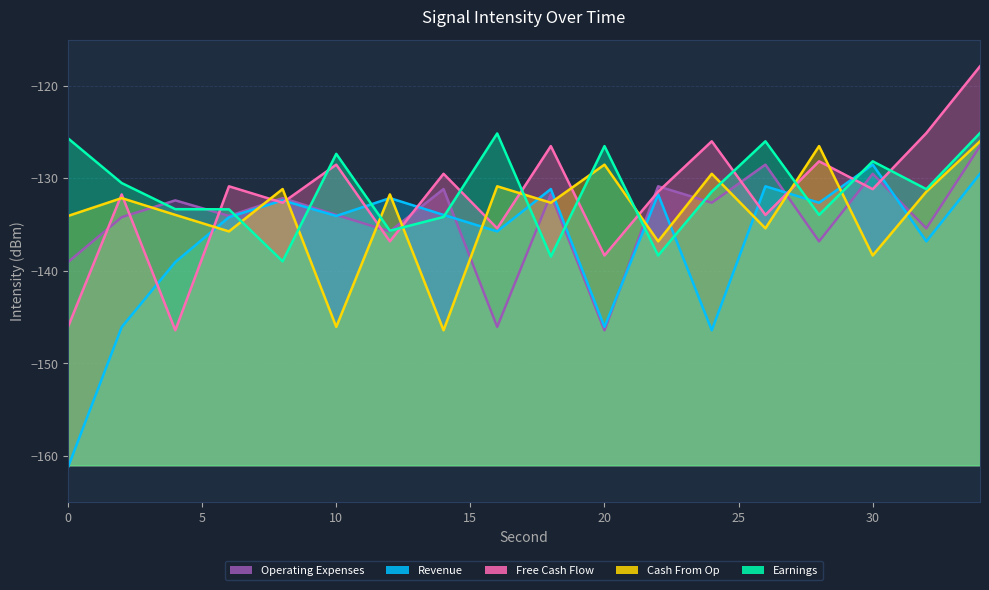

What are all the series names shown in the legend?

Revenue, Earnings, Free Cash Flow, Cash From Op, Operating Expenses